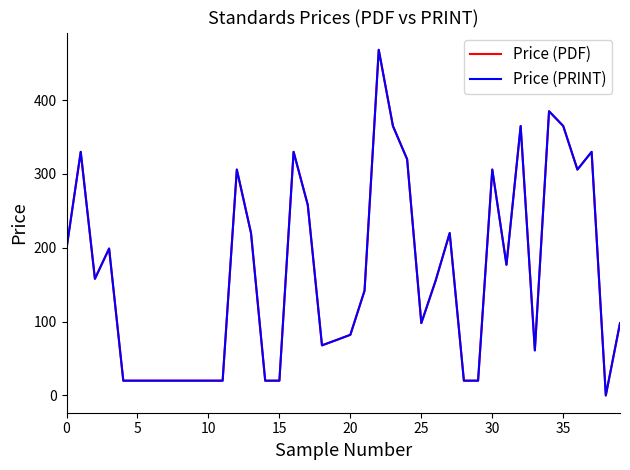

Is this an area chart (filled region under the line)?

No